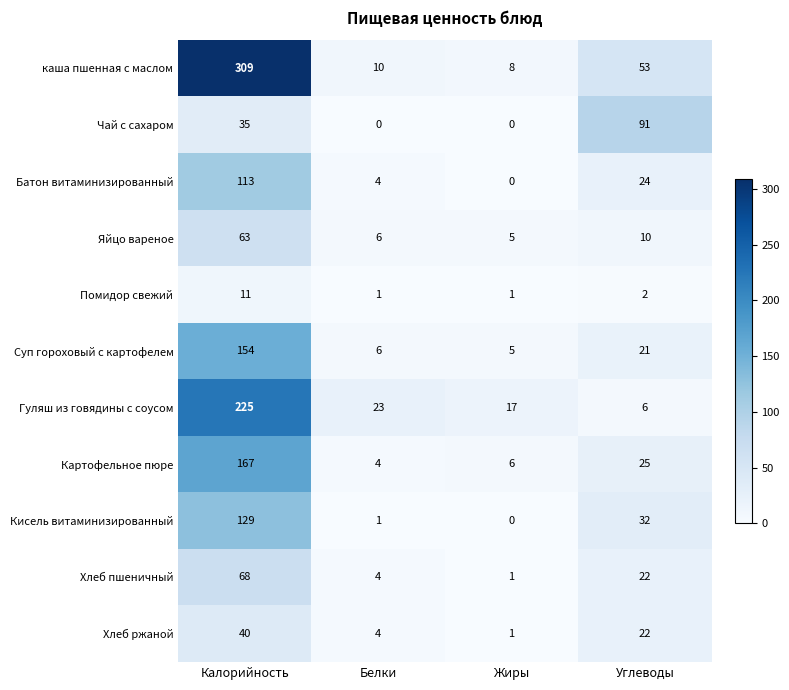

Where is Картофельное пюре nearest to the value 85?

Углеводы